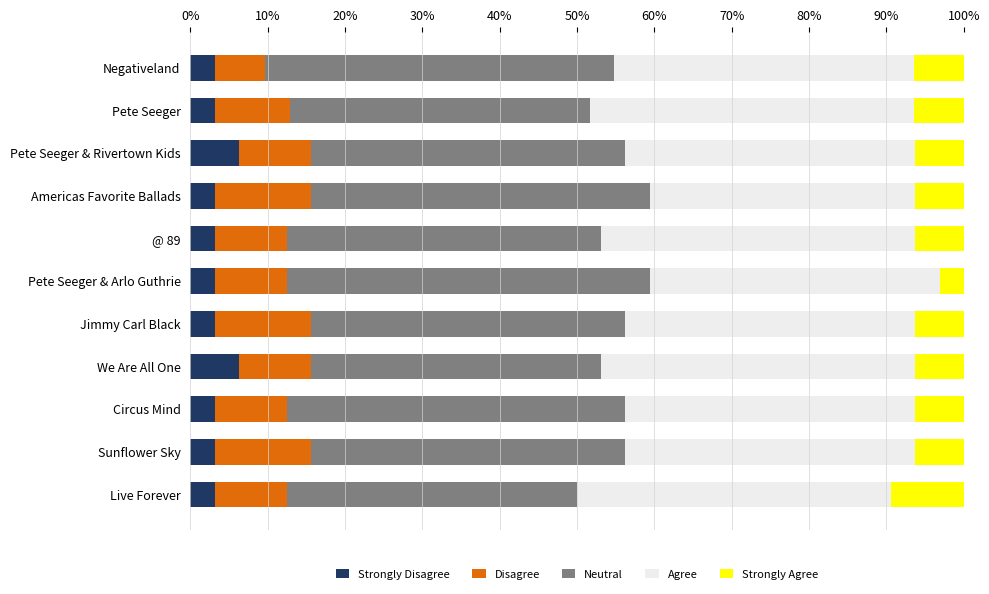

What is the total value across all series at Live Forever?

100.0